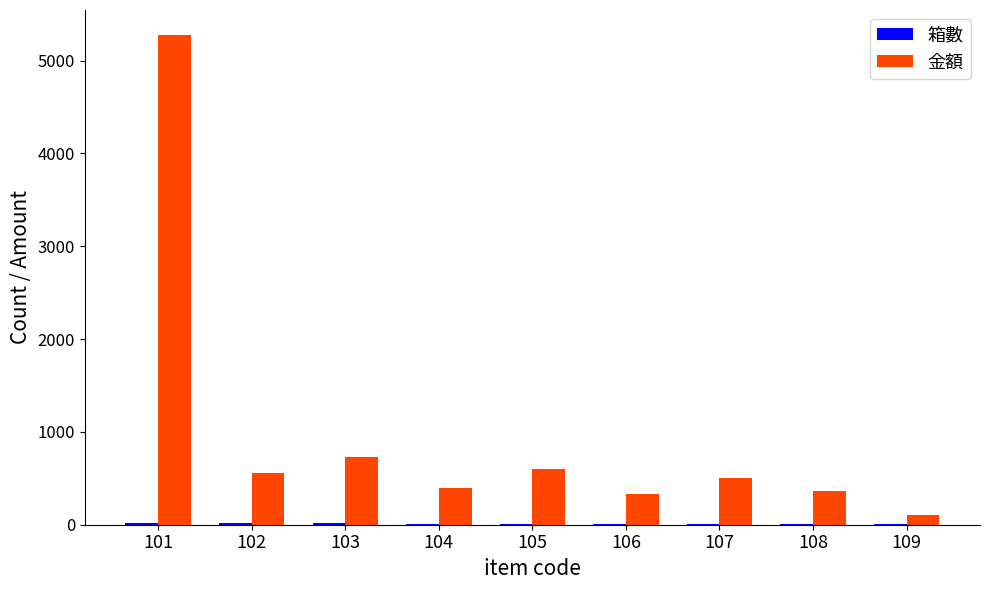

What is the greatest value displayed?

5280